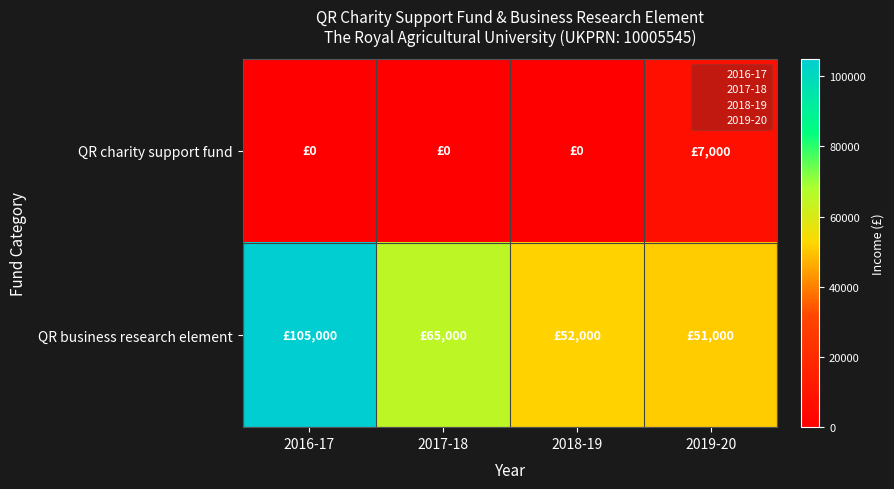

Reading left to right, transcribe all the data shown in this chart.

QR charity support fund: 2016-17=0	2017-18=0	2018-19=0	2019-20=7000
QR business research element: 2016-17=105000	2017-18=65000	2018-19=52000	2019-20=51000